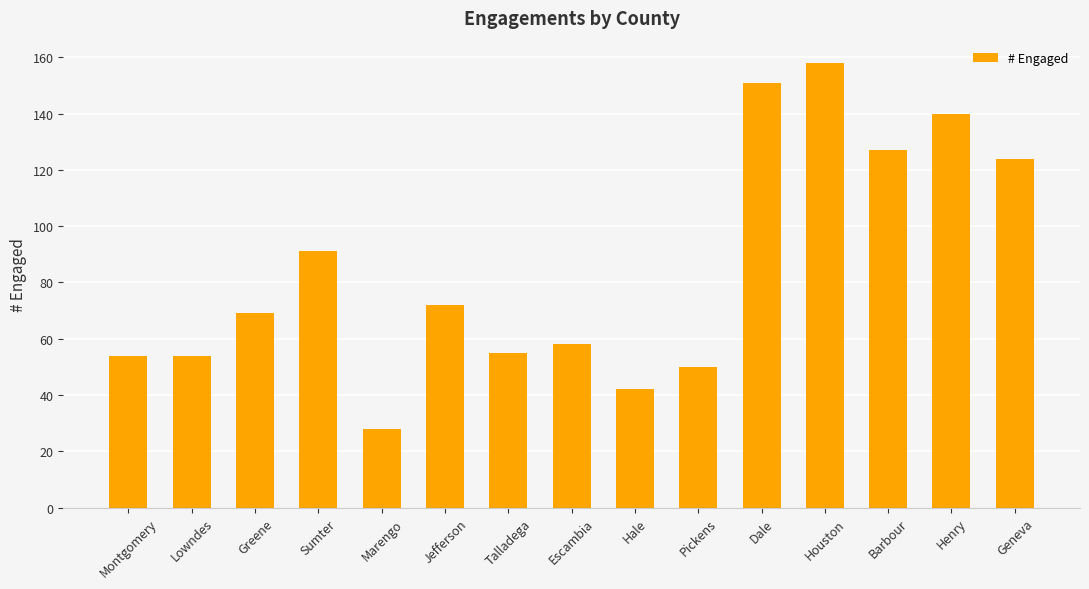

What is the average value?

85